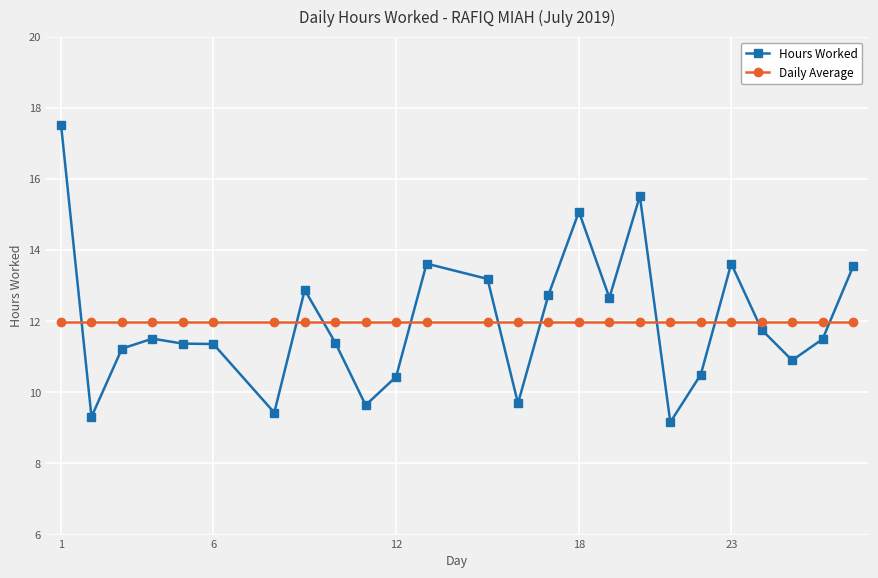

What is the value of the Hours Worked point at the 11th from the left?

10.4